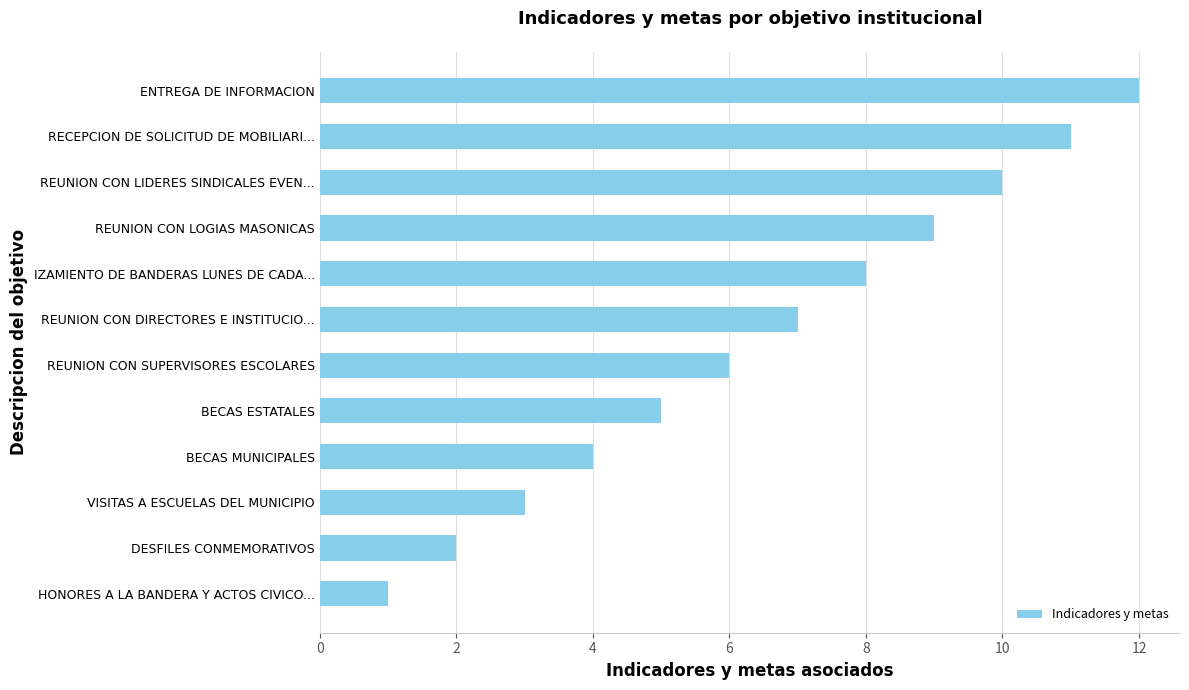

Read the value at VISITAS A ESCUELAS DEL MUNICIPIO.

3